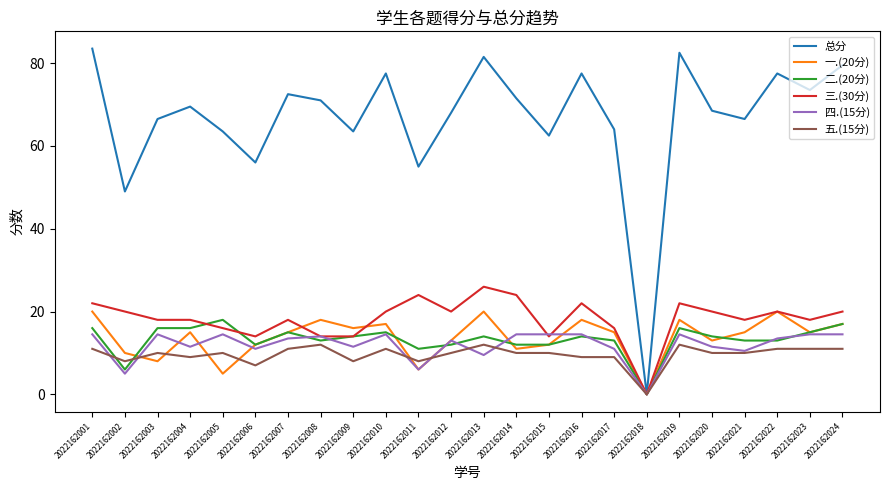

How many series are shown in this chart?

6